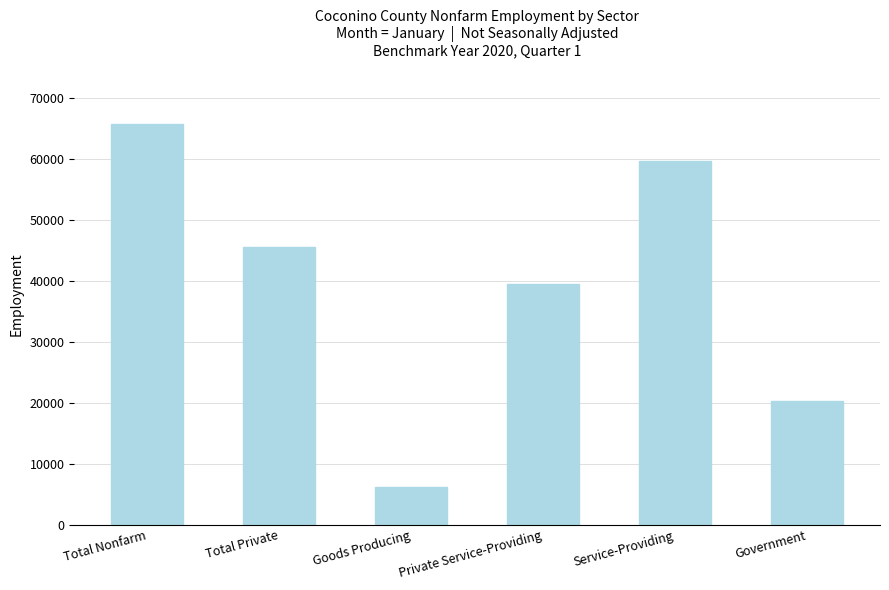

Reading left to right, list all the values displayed in this chart.

Total Nonfarm=65700	Total Private=45500	Goods Producing=6100	Private Service-Providing=39400	Service-Providing=59600	Government=20200